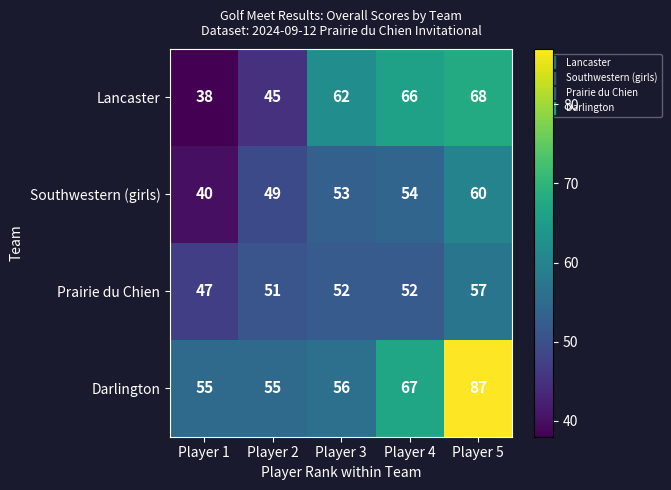

What is the difference between the maximum and minimum values in the Prairie du Chien series?

10